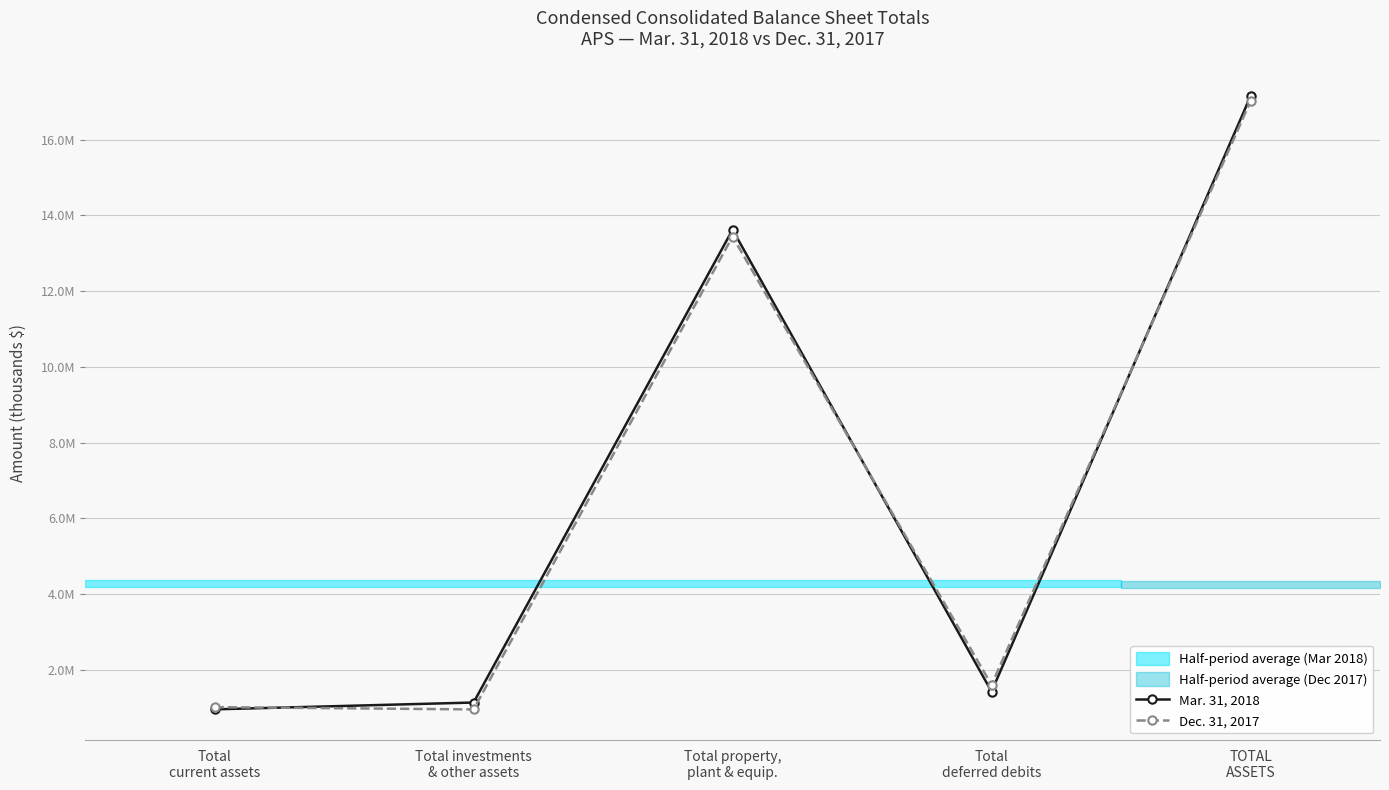

True or false: Mar. 31, 2018 and Dec. 31, 2017 intersect in this chart.

True